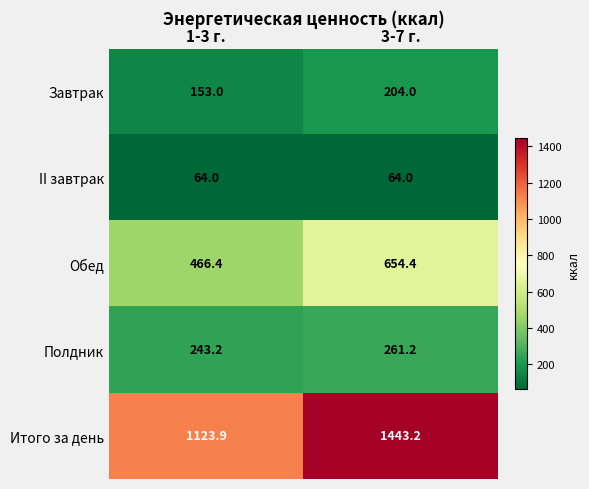

Between 1-3 г. and 3-7 г., which series saw the biggest shift?

Итого за день